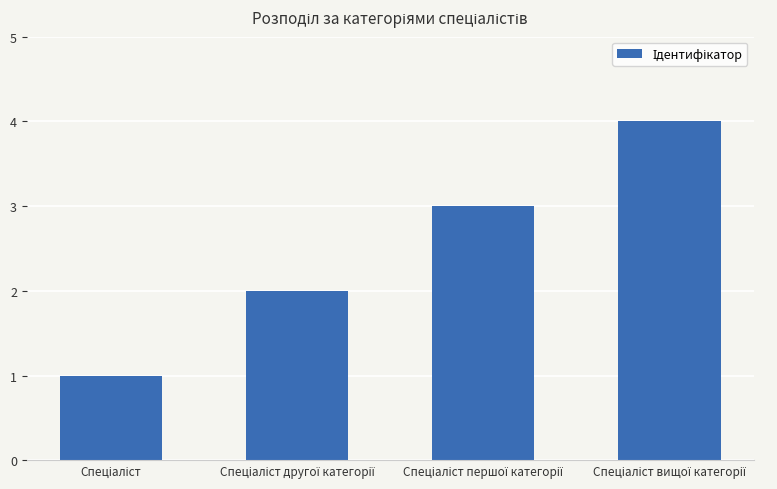

Are the bars horizontal?

No